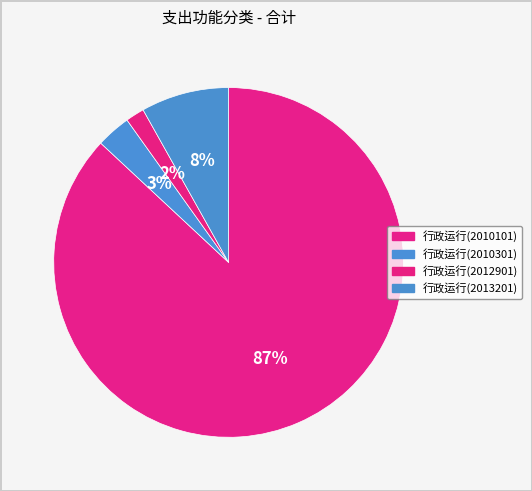

The 行政运行(2012901) slice represents 2% of the pie. True or false?

True